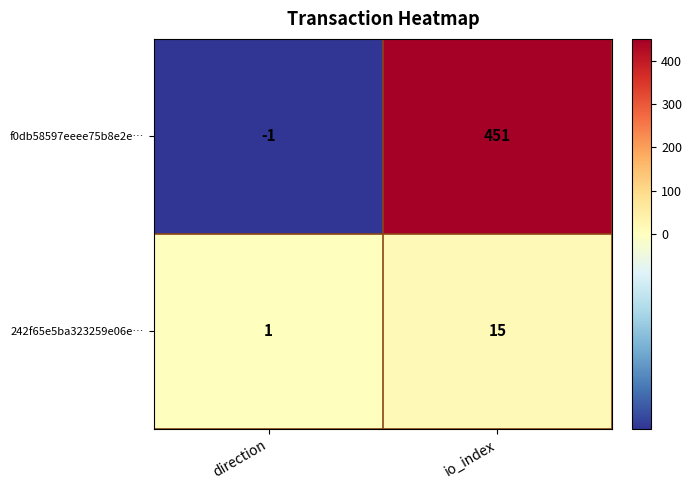

At which label does 242f65e5ba323259e06e… reach its peak?

io_index